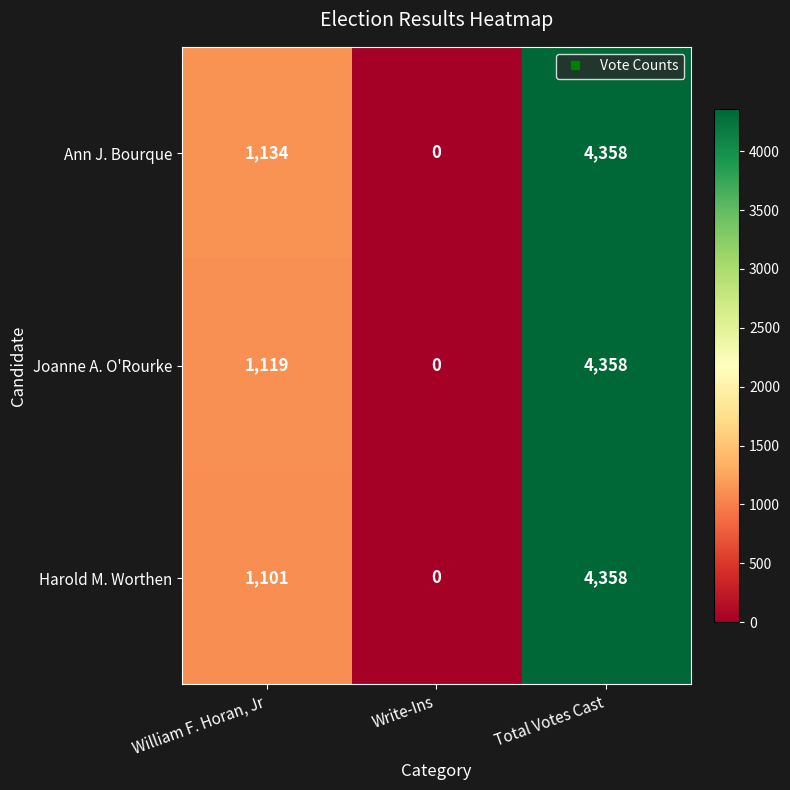

The value of Ann J. Bourque at Total Votes Cast is 6704. True or false?

False